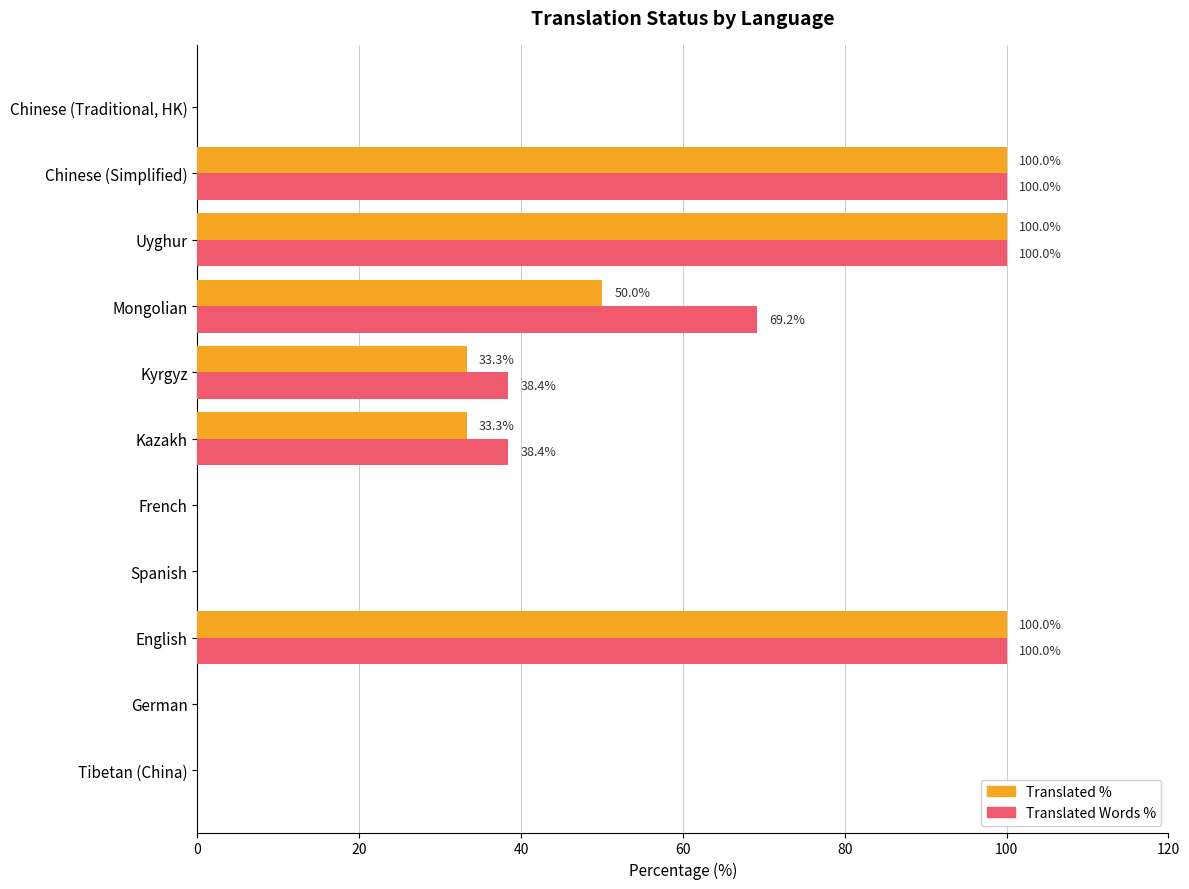

What is the sum of all Translated % values?

416.6